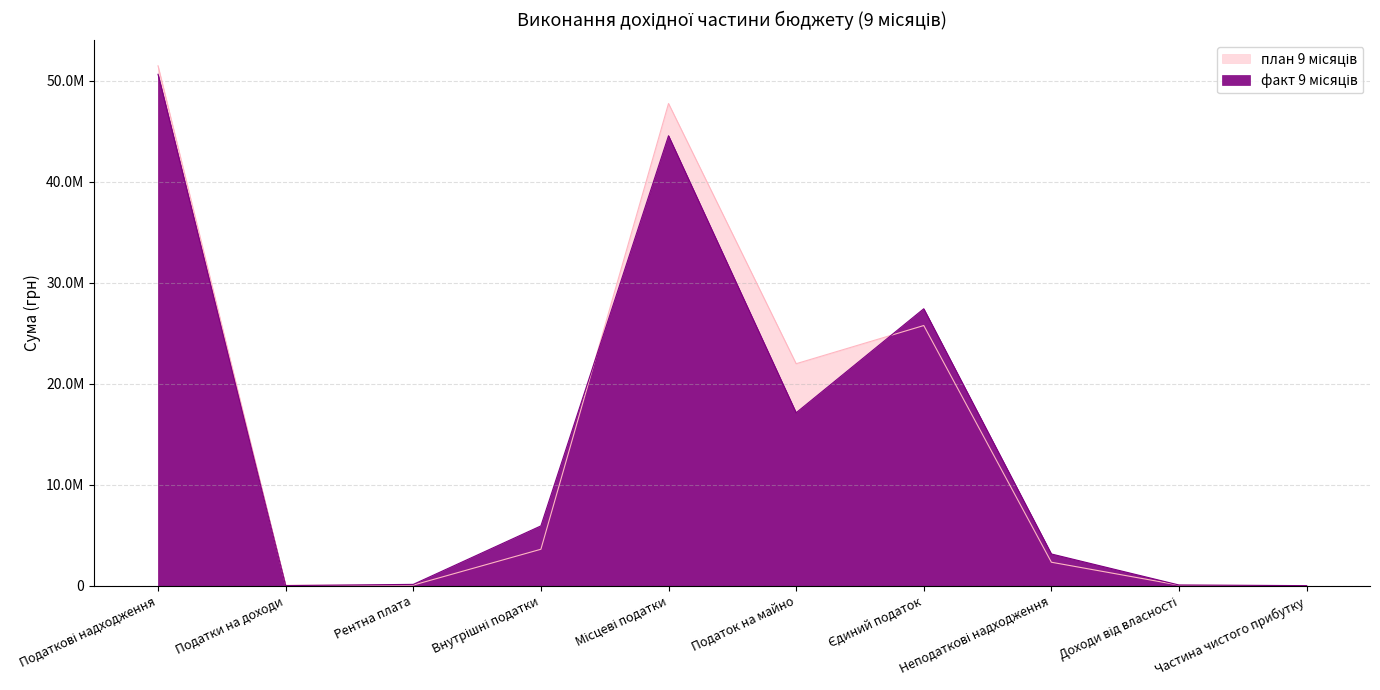

Which series has the largest total across all categories?

план 9 місяців